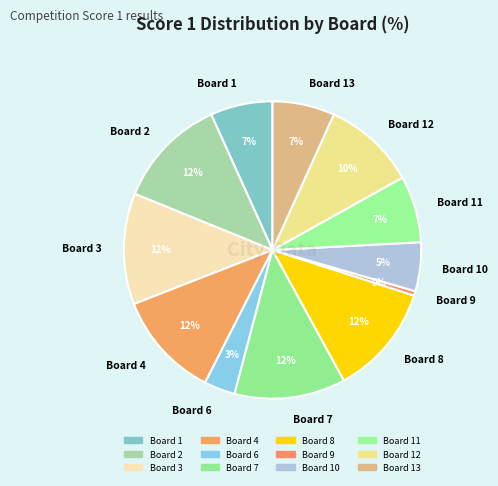

To the nearest percent, what is the average slice percentage?

8%